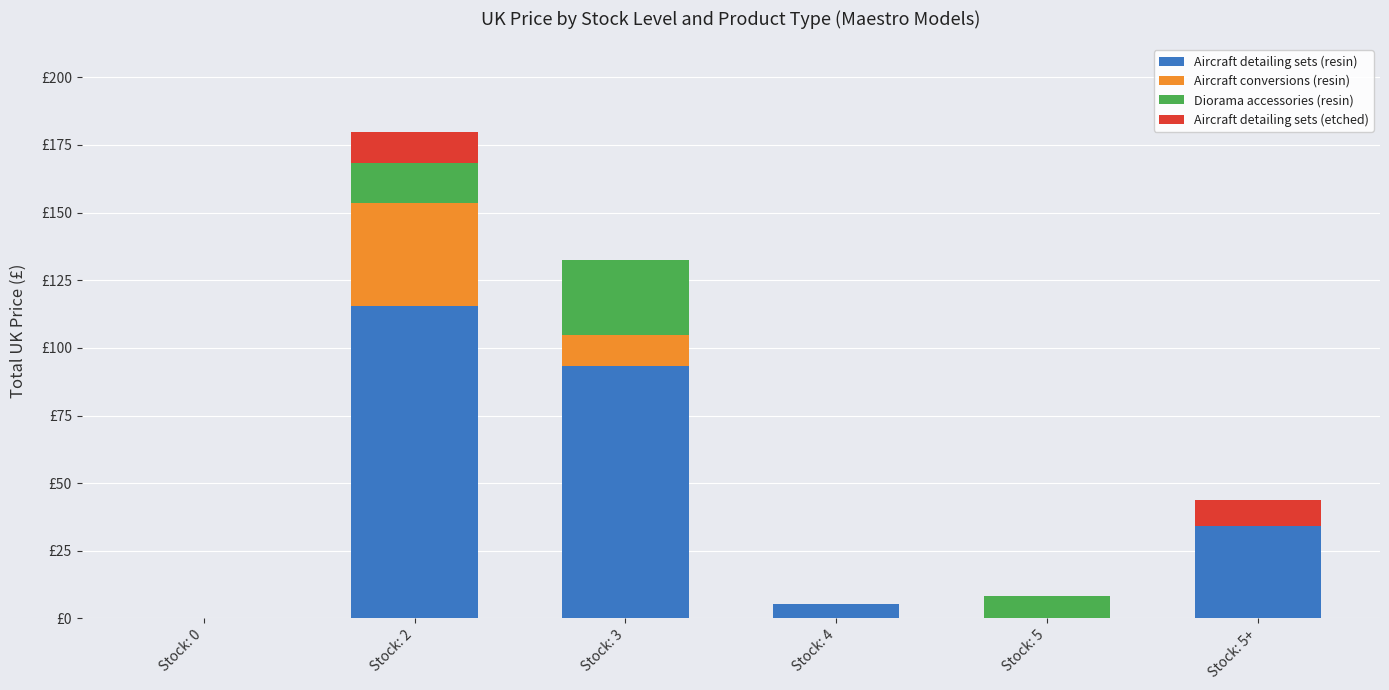

Are the bars horizontal?

No